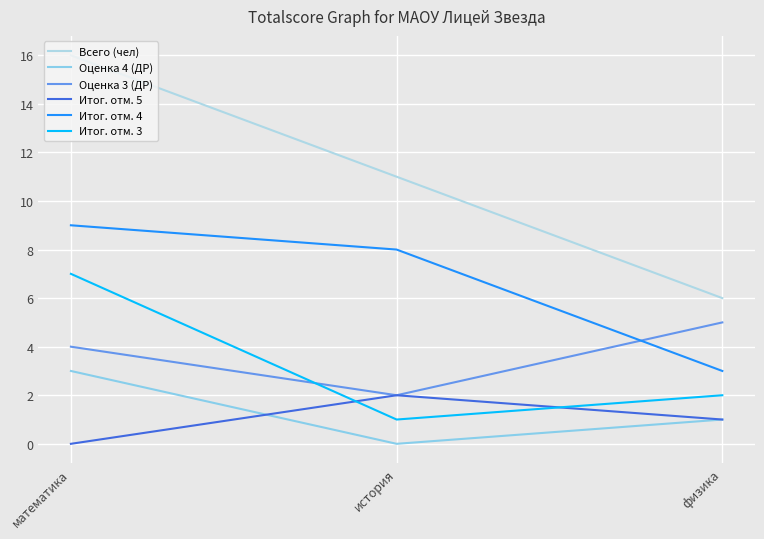

Reading left to right, list all the values displayed in this chart.

Всего (чел): математика=16	история=11	физика=6
Оценка 4 (ДР): математика=3	история=0	физика=1
Оценка 3 (ДР): математика=4	история=2	физика=5
Итог. отм. 5: математика=0	история=2	физика=1
Итог. отм. 4: математика=9	история=8	физика=3
Итог. отм. 3: математика=7	история=1	физика=2